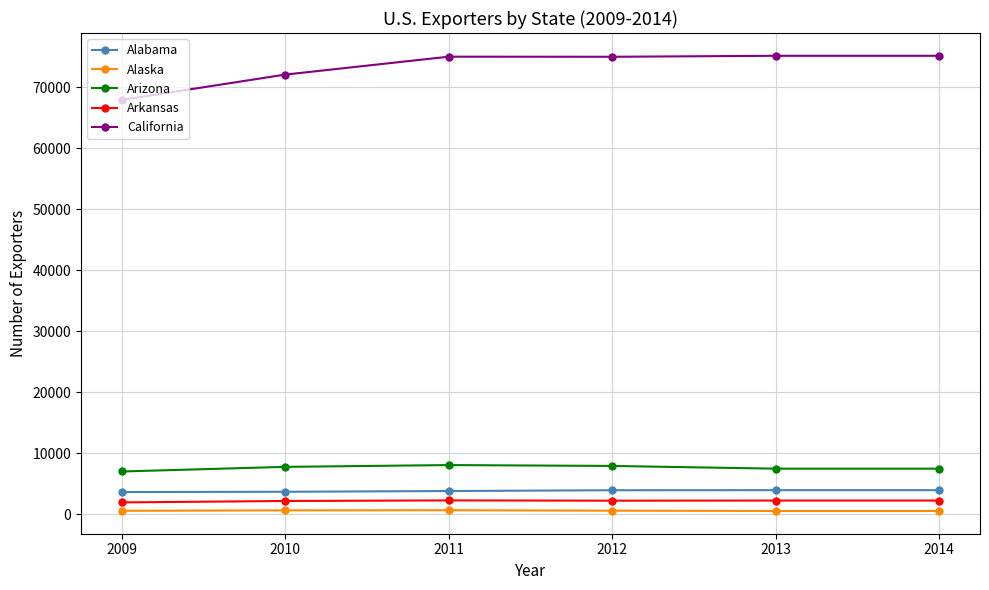

What are all the series names shown in the legend?

Alabama, Alaska, Arizona, Arkansas, California